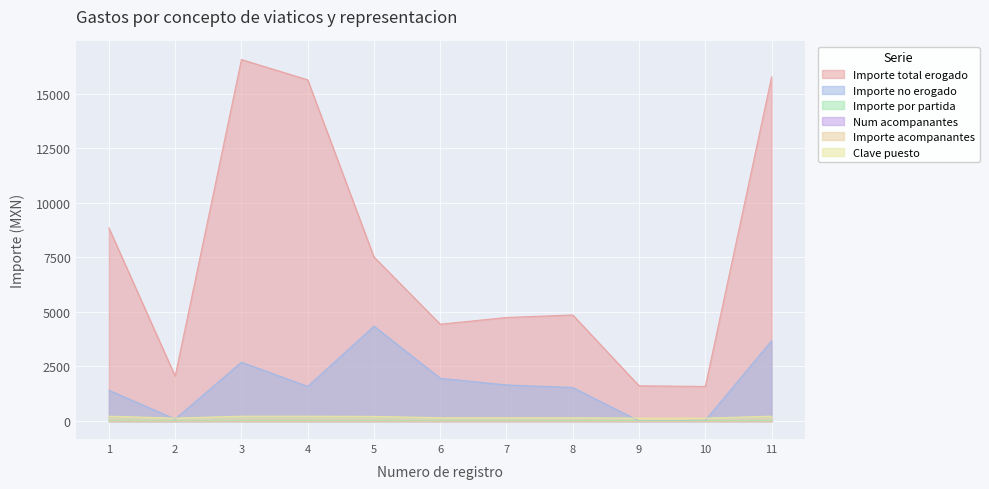

Which category has the highest value in the Clave puesto series?

1